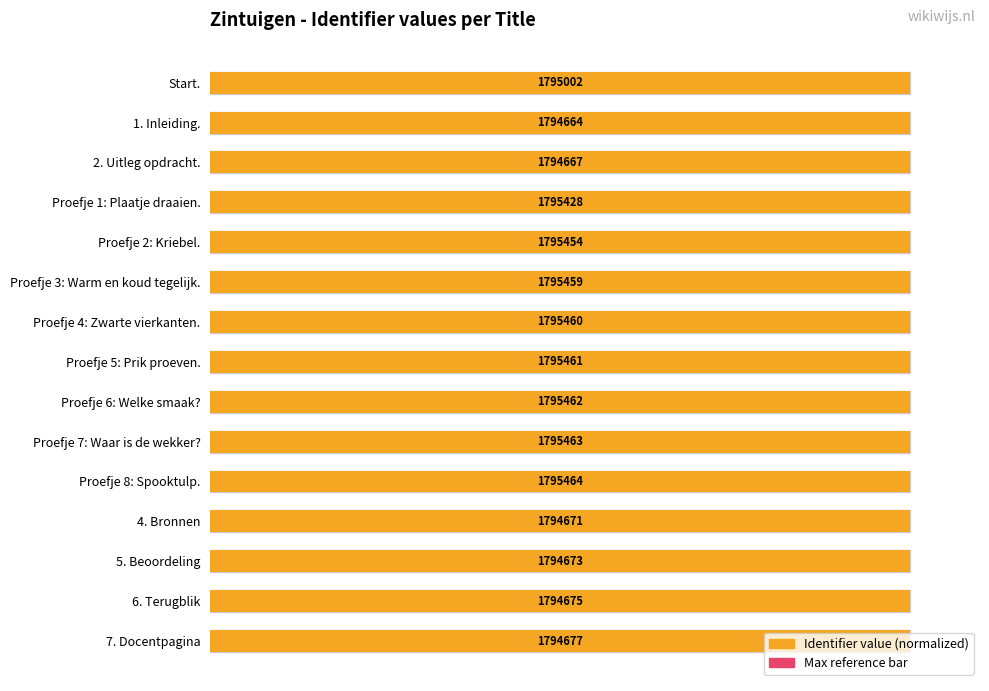

How many groups of bars are there?

15